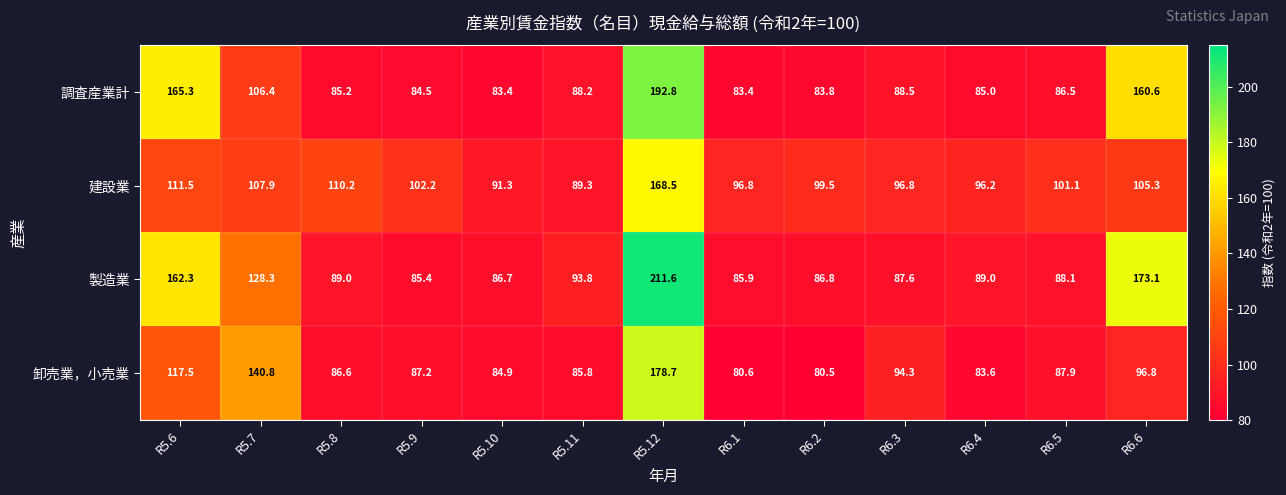

How many data points does each series have?

13